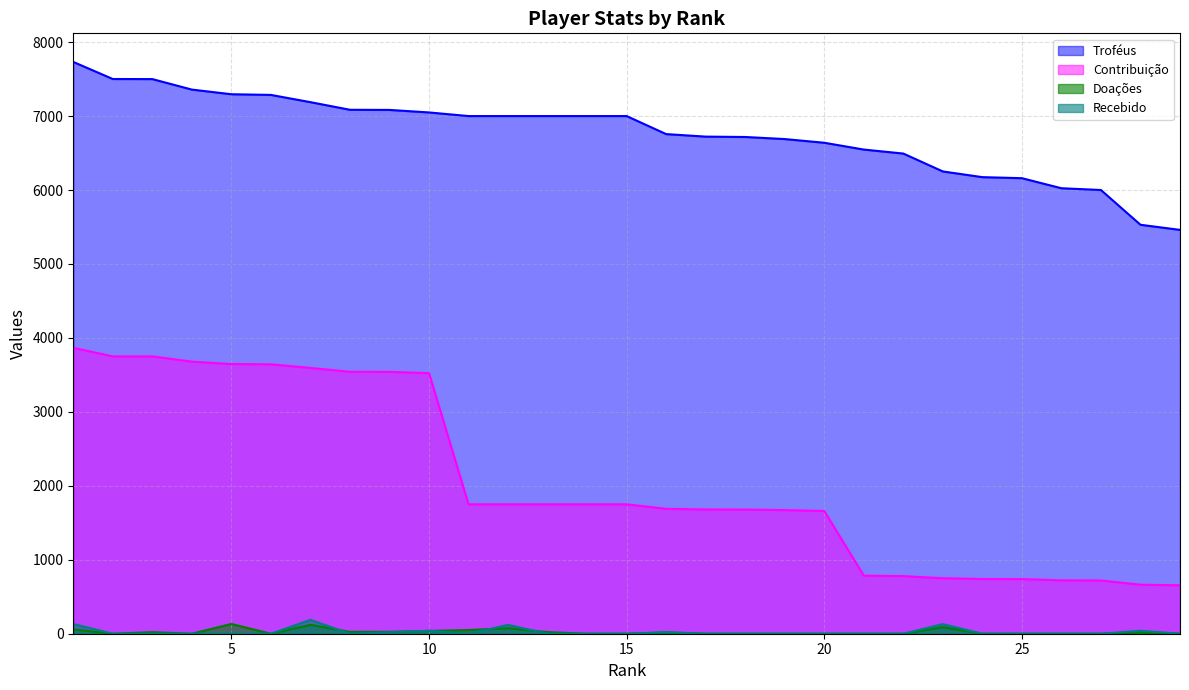

The value of Troféus at 25 is 6160. True or false?

True